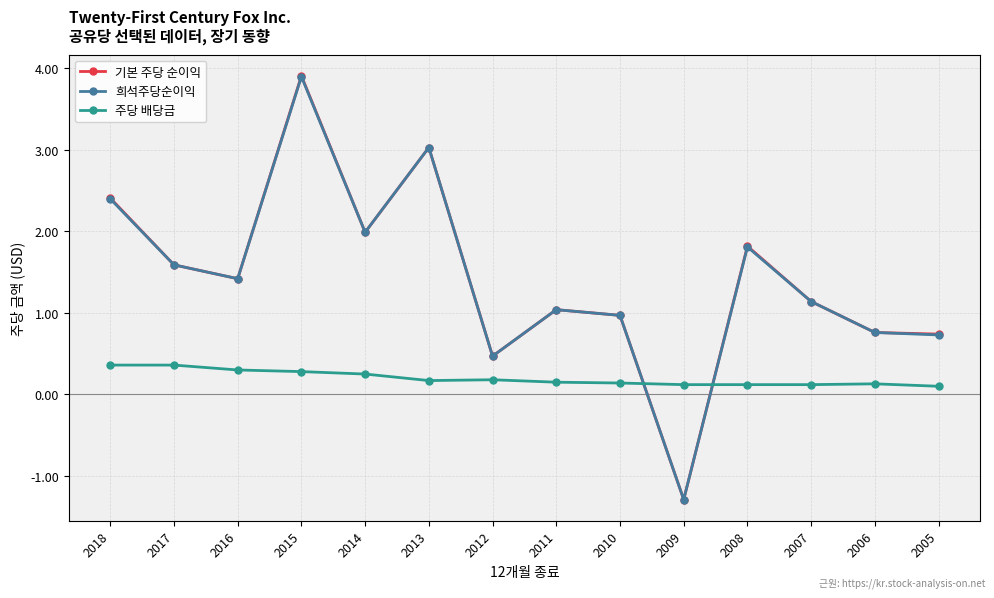

How many intersections are there between 주당 배당금 and 기본 주당 순이익?

2